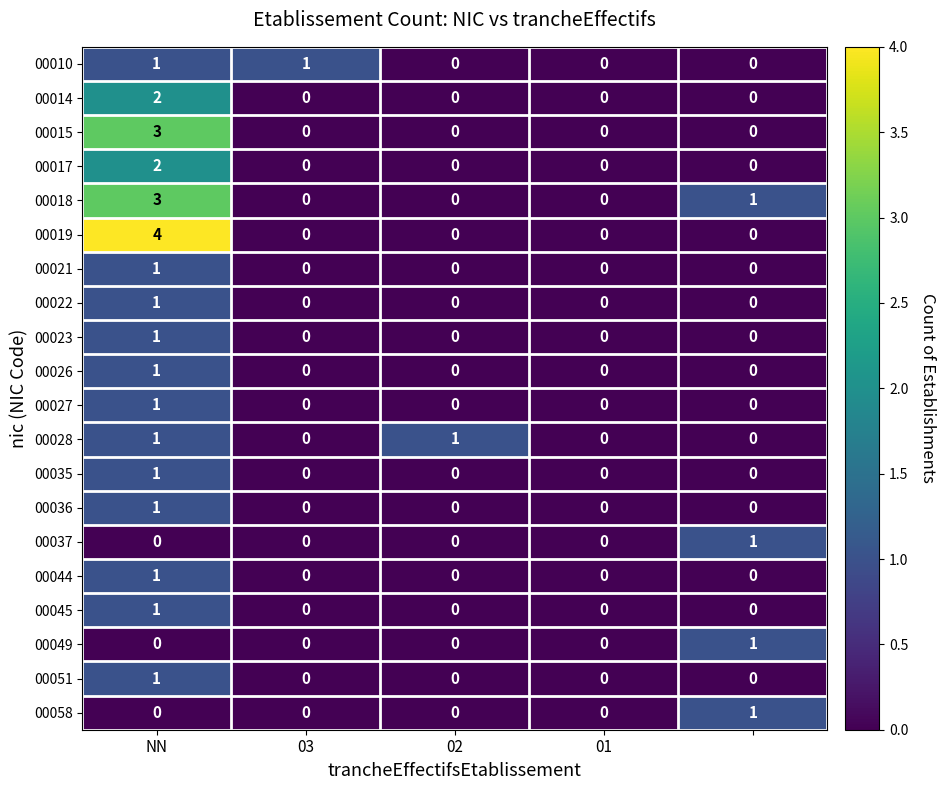

What is the sum of all 00015 values?

3